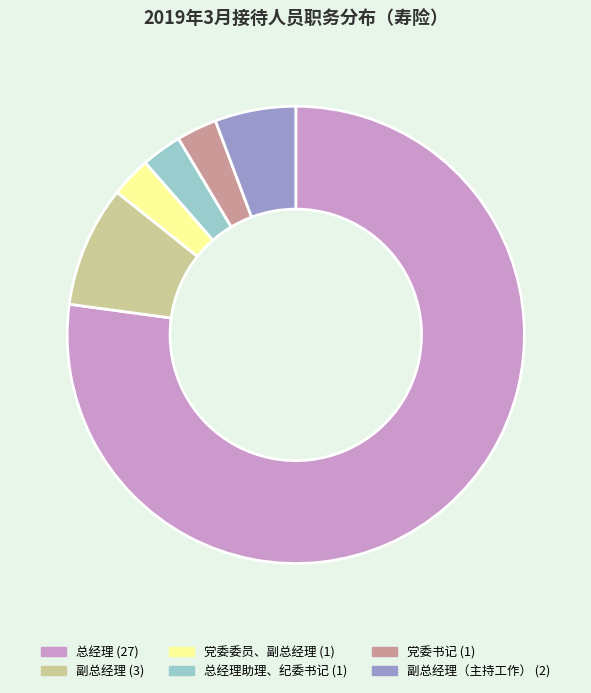

Does any single category account for the majority?

Yes